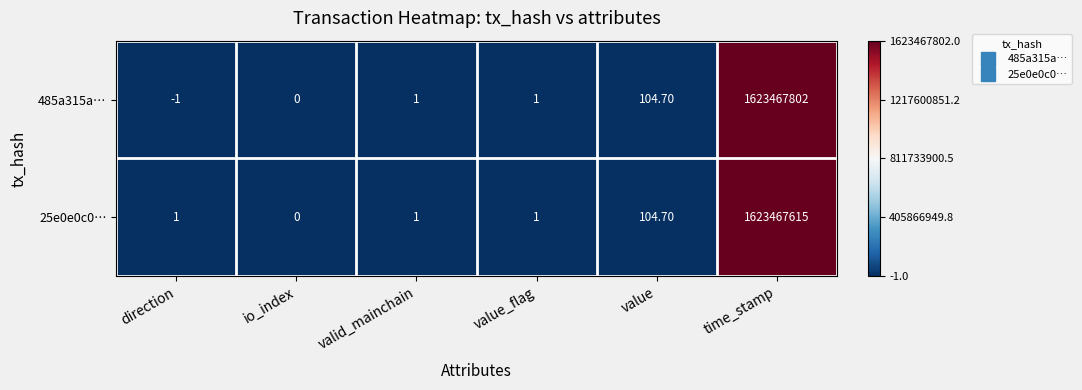

Where is 25e0e0c0… nearest to the value 811733807?

value